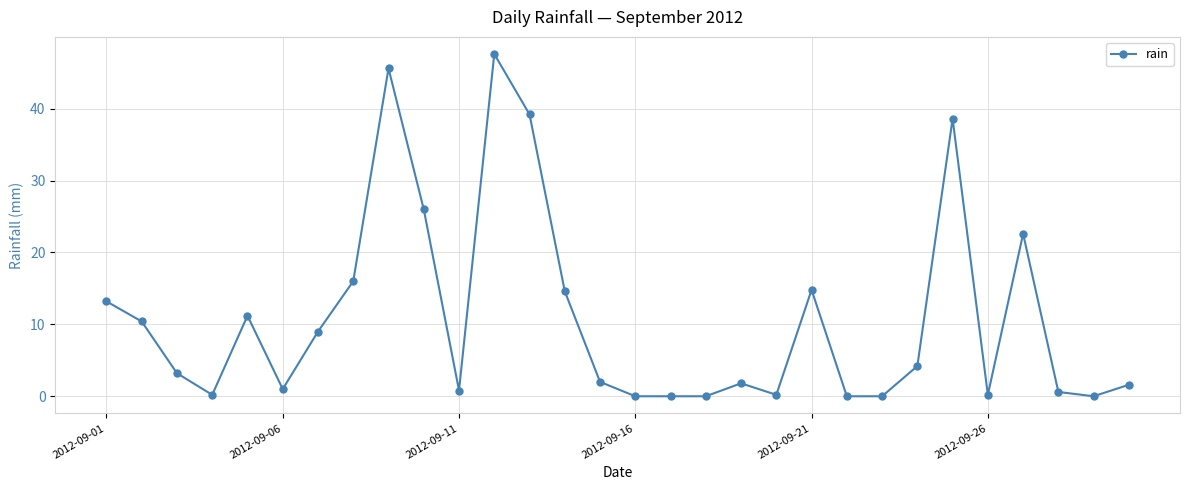

What is the value of the 10th point from the left?

26.0